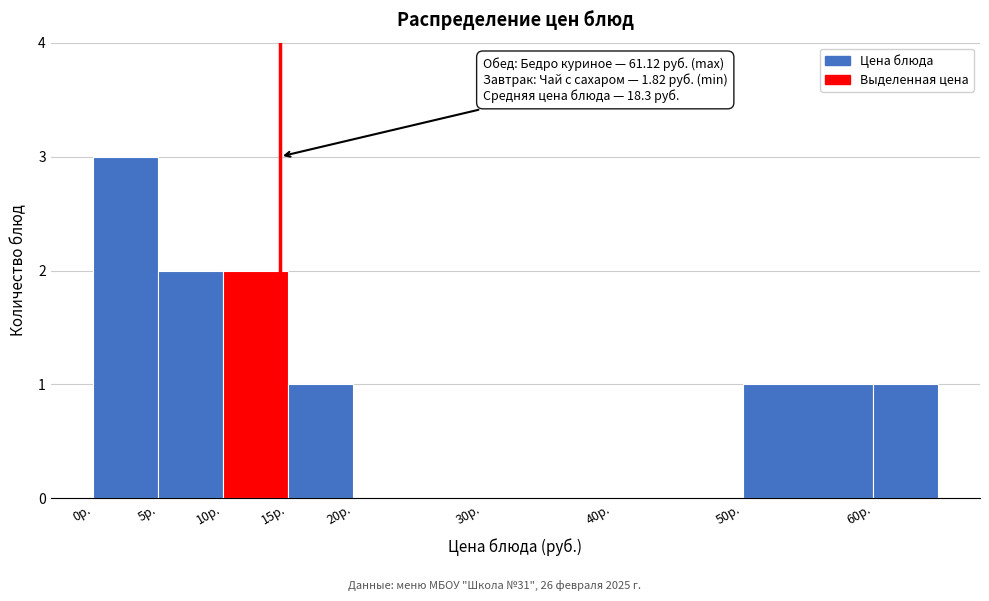

Over which range of the x-axis is the bar tallest?

0 to 5